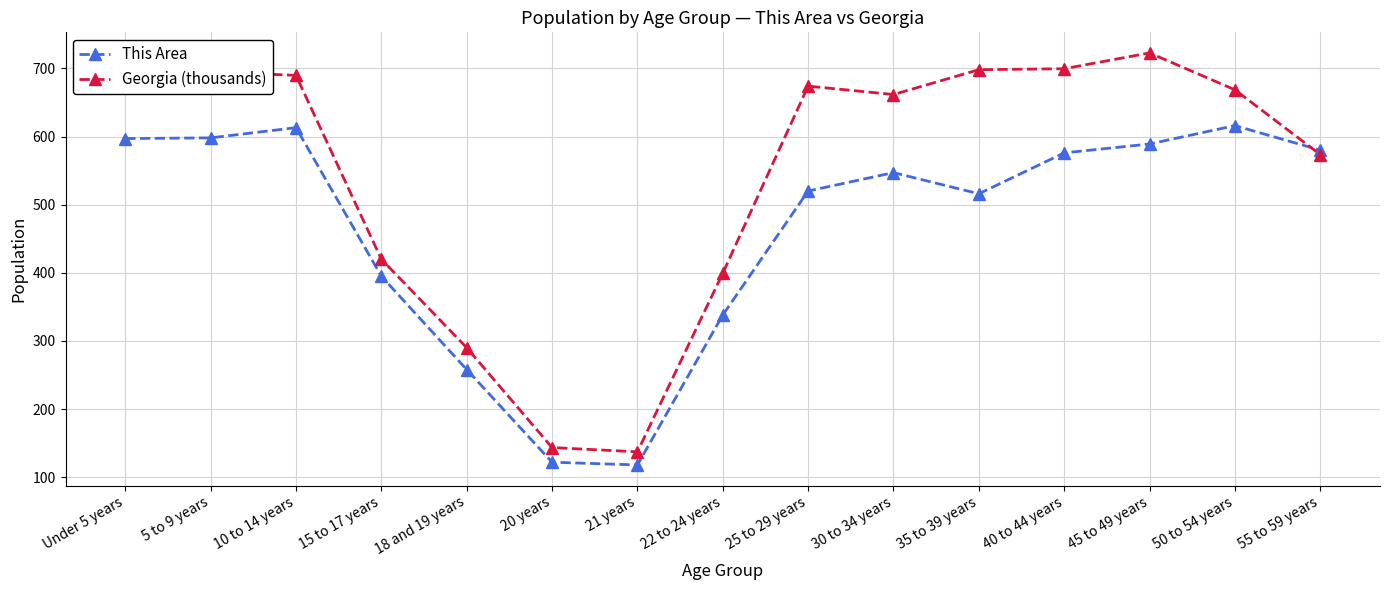

How many data points does each series have?

15